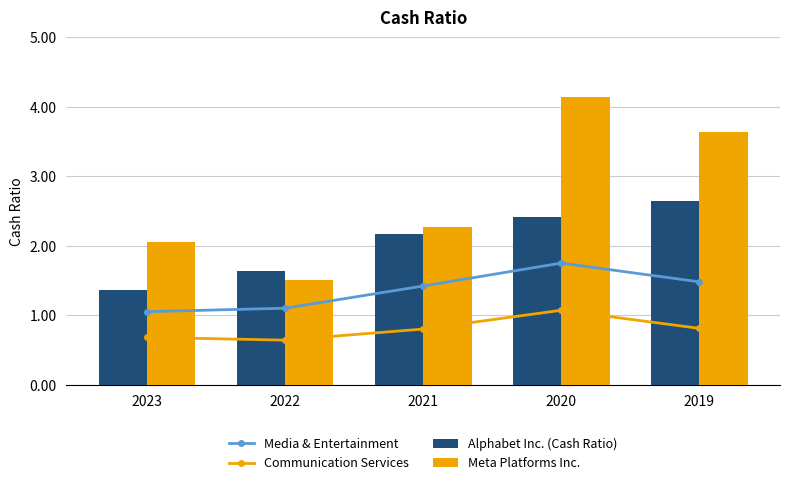

The Meta Platforms Inc. series shows 1.1 at 2020. True or false?

False